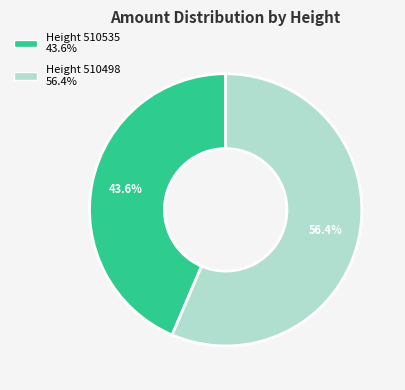

Is there a majority slice in this chart?

Yes